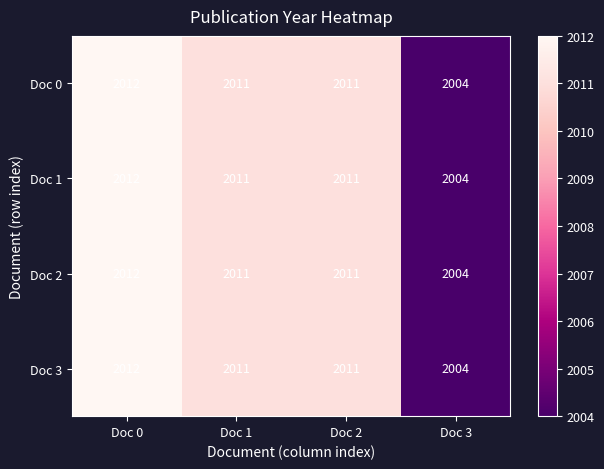

Which category has the lowest value across all series?

Doc 3